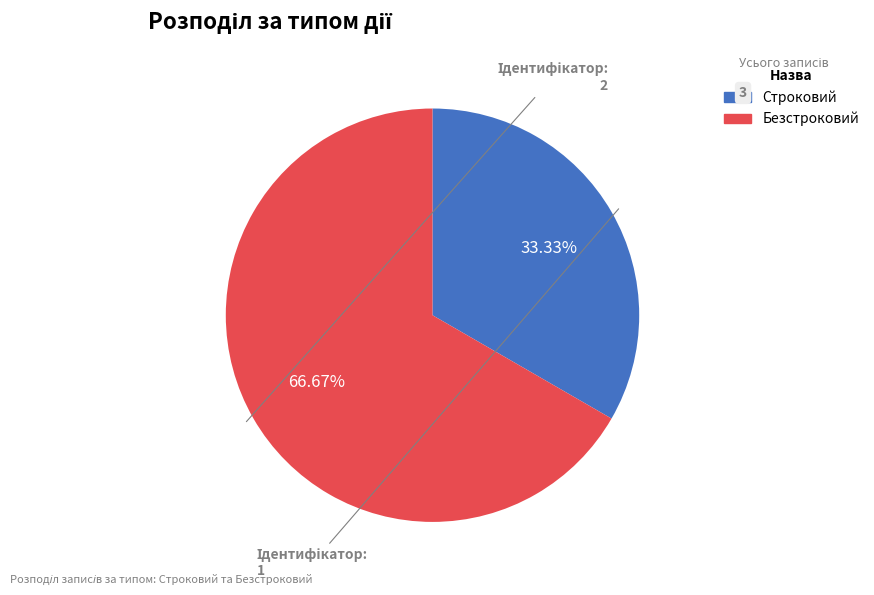

What is the smallest slice in the pie chart?

Строковий